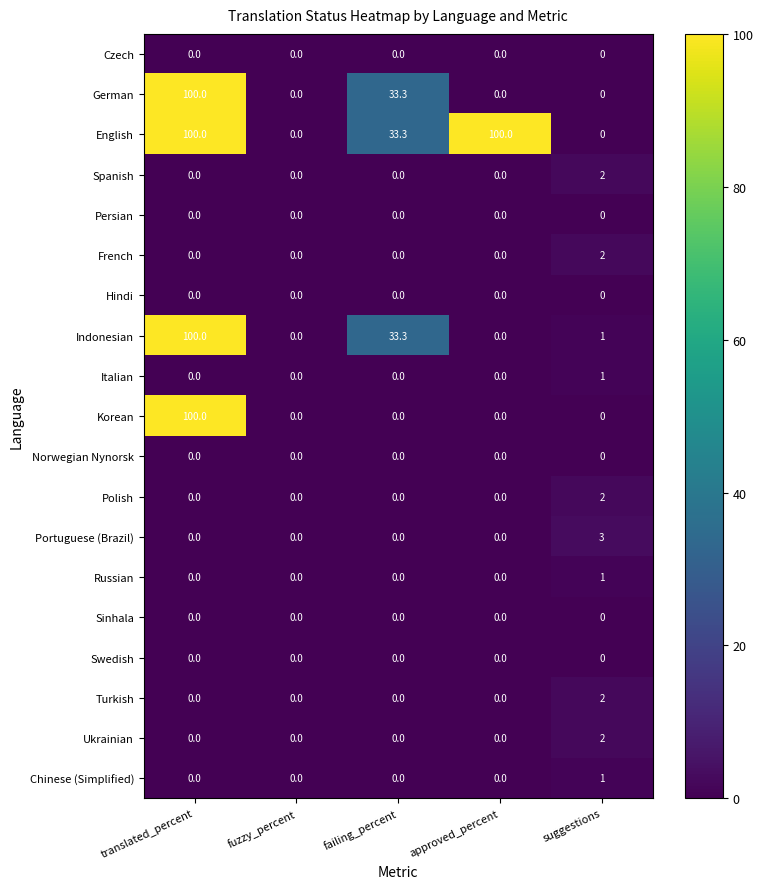

What value does the English series have at failing_percent?

33.3